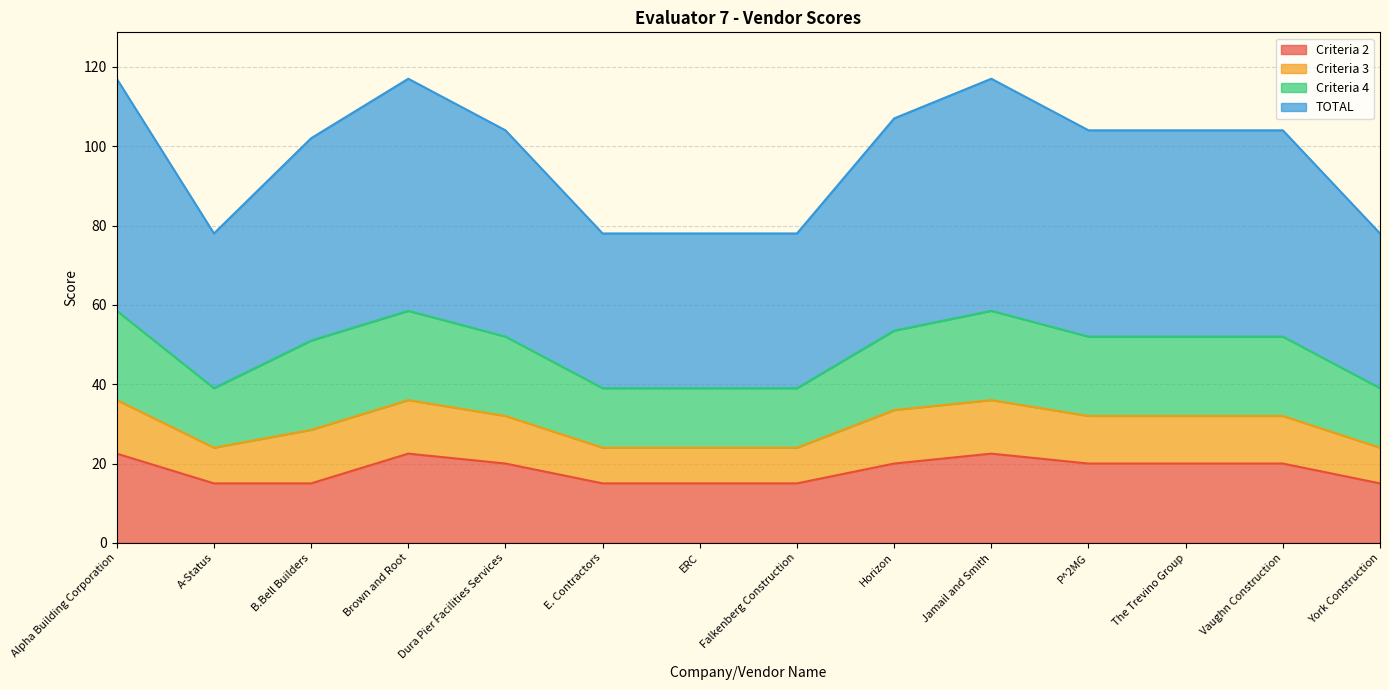

What are all the series names shown in the legend?

Criteria 2, Criteria 3, Criteria 4, TOTAL